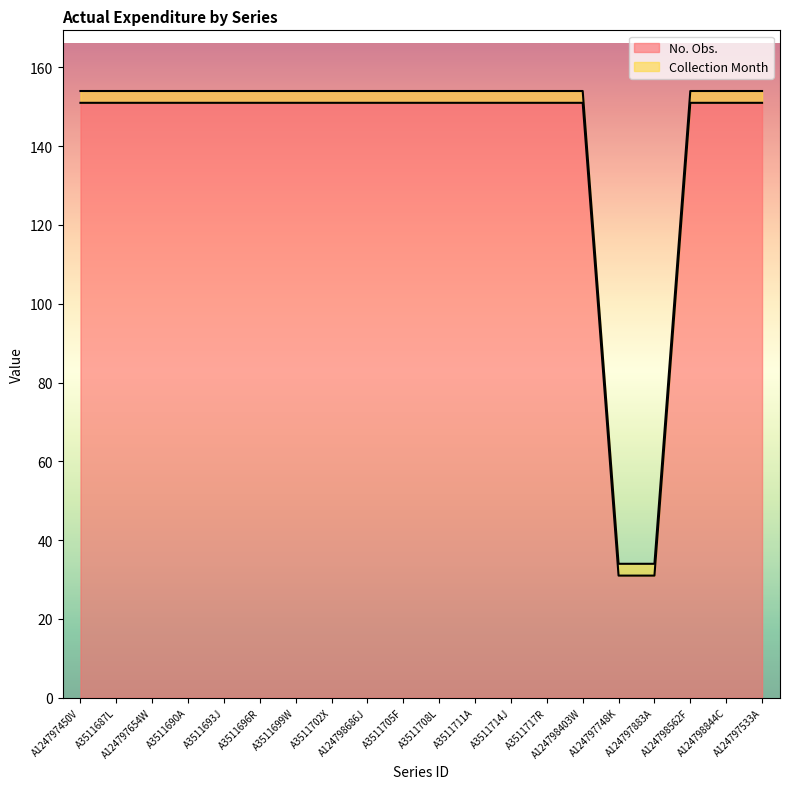

Reading left to right, list all the values displayed in this chart.

A124797450V=151	A3511687L=151	A124797654W=151	A3511690A=151	A3511693J=151	A3511696R=151	A3511699W=151	A3511702X=151	A124798686J=151	A3511705F=151	A3511708L=151	A3511711A=151	A3511714J=151	A3511717R=151	A124798403W=151	A124797748K=31	A124797883A=31	A124798562F=151	A124798844C=151	A124797533A=151